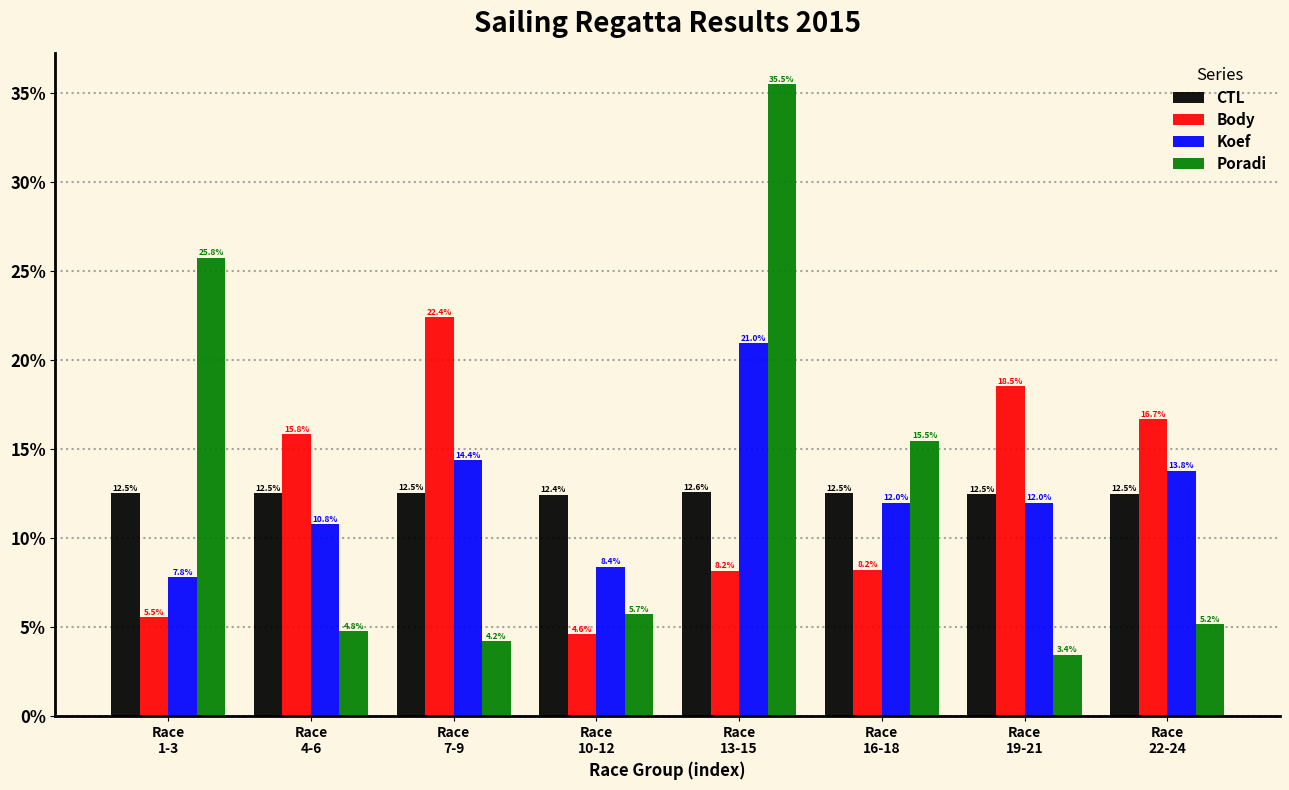

Reading left to right, list all the values displayed in this chart.

CTL: 12.5	12.5	12.5	12.4	12.6	12.5	12.5	12.5
Body: 5.5	15.8	22.4	4.6	8.2	8.2	18.5	16.7
Koef: 7.8	10.8	14.4	8.4	21.0	12.0	12.0	13.8
Poradi: 25.8	4.8	4.2	5.7	35.5	15.5	3.4	5.2